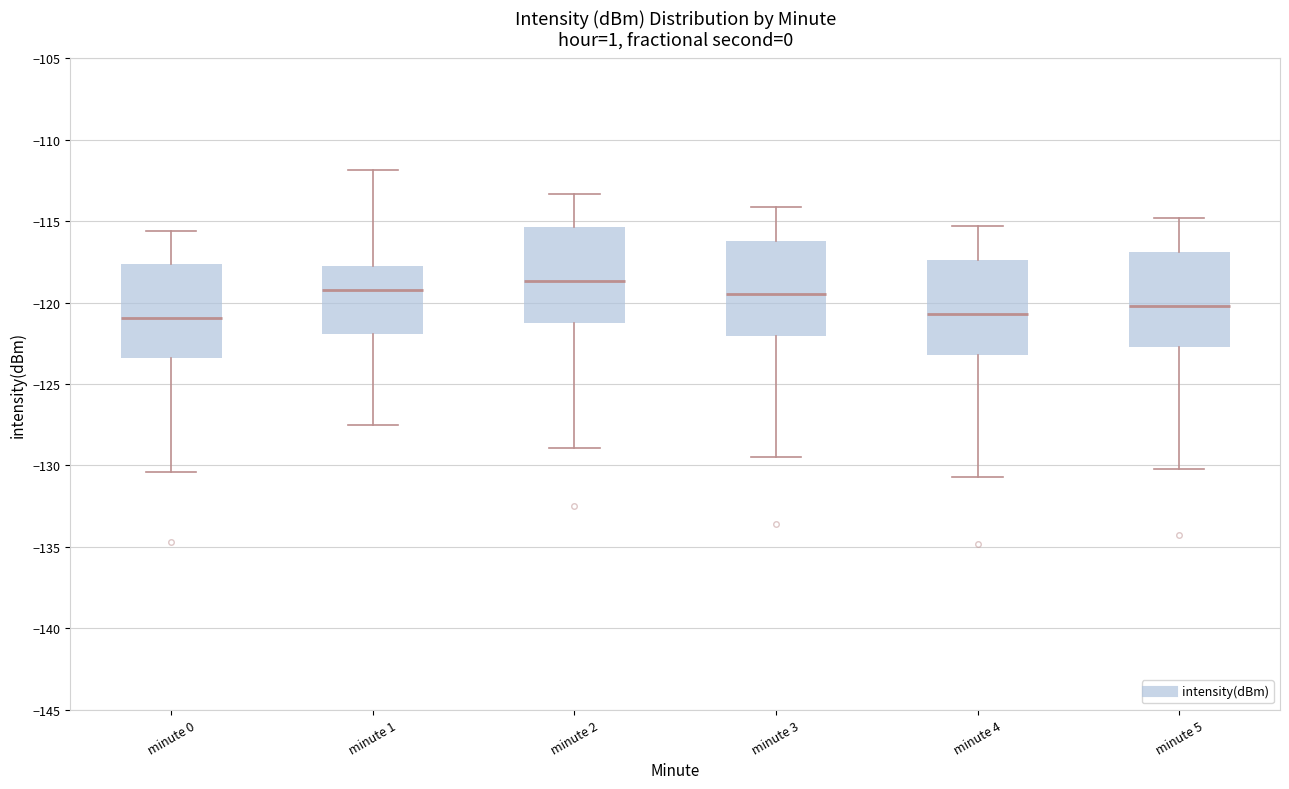

Reading left to right, read every box against the y-axis: the position of its median line, the range the box covers, and the ends of its whiskers. The values are not printed on the chart, so give them approximately, as read against the axis.

minute 0: median -121.0, box -123.5 to -117.5, whiskers -130.5 to -115.5
minute 1: median -119.0, box -122.0 to -117.5, whiskers -127.5 to -112.0
minute 2: median -118.5, box -121.0 to -115.5, whiskers -129.0 to -113.5
minute 3: median -119.5, box -122.0 to -116.0, whiskers -129.5 to -114.0
minute 4: median -120.5, box -123.0 to -117.5, whiskers -130.5 to -115.5
minute 5: median -120.0, box -122.5 to -117.0, whiskers -130.0 to -115.0